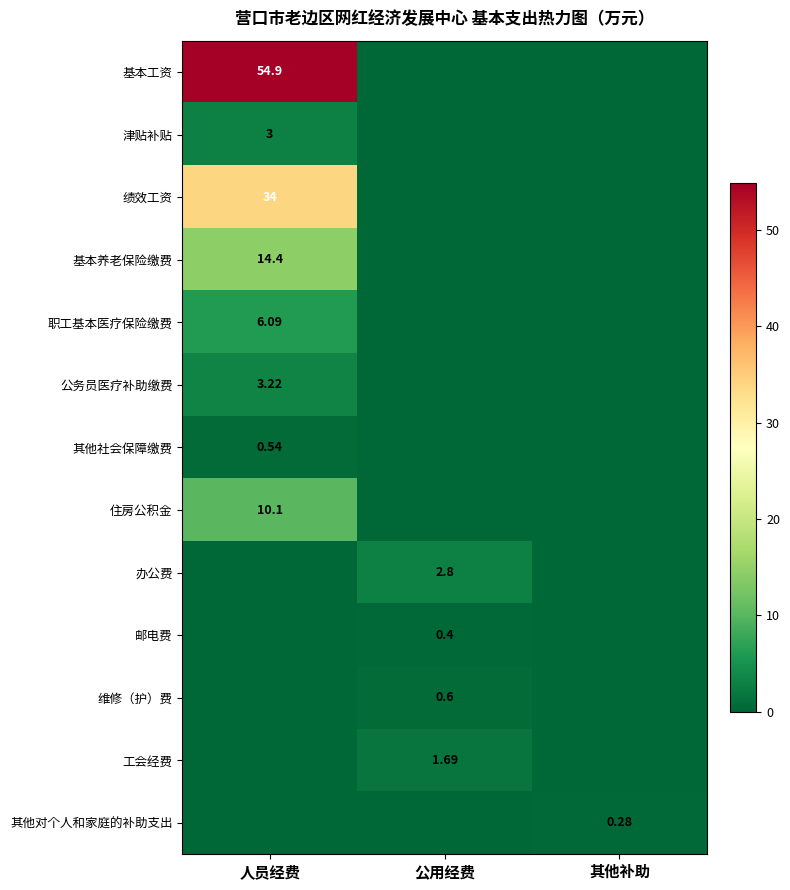

List the series in order of their peak value, highest first.

基本工资, 绩效工资, 基本养老保险缴费, 住房公积金, 职工基本医疗保险缴费, 公务员医疗补助缴费, 津贴补贴, 办公费, 工会经费, 维修（护）费, 其他社会保障缴费, 邮电费, 其他对个人和家庭的补助支出